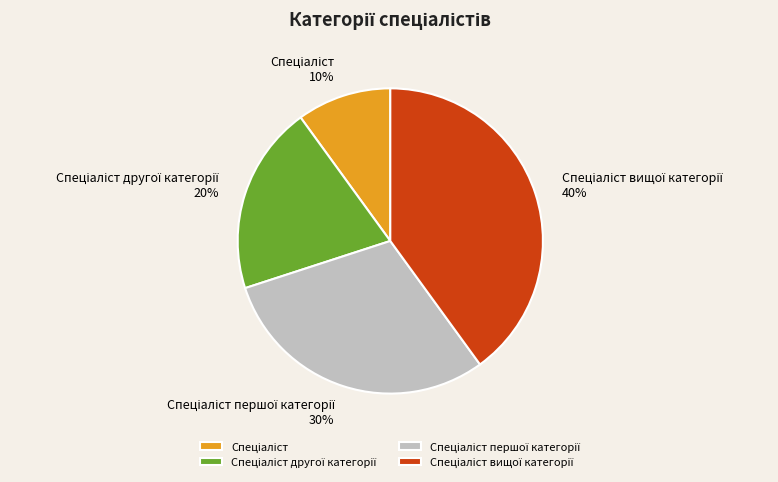

Does any single category account for the majority?

No